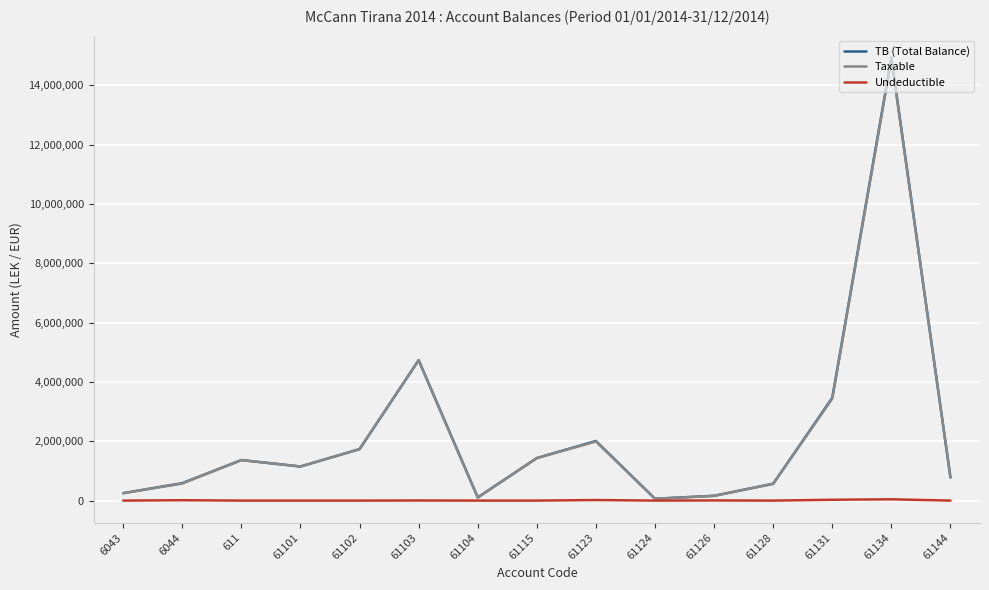

At which category is the sum across all series the highest?

61134